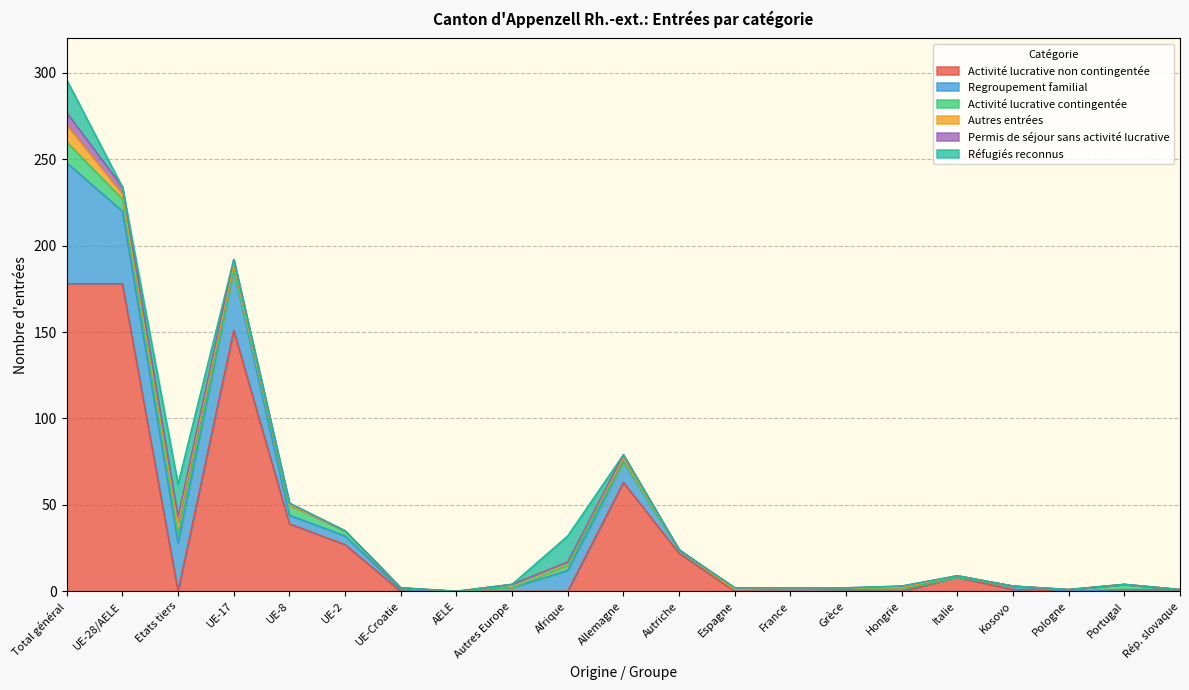

What is the label of the 18th point from the left?

Kosovo